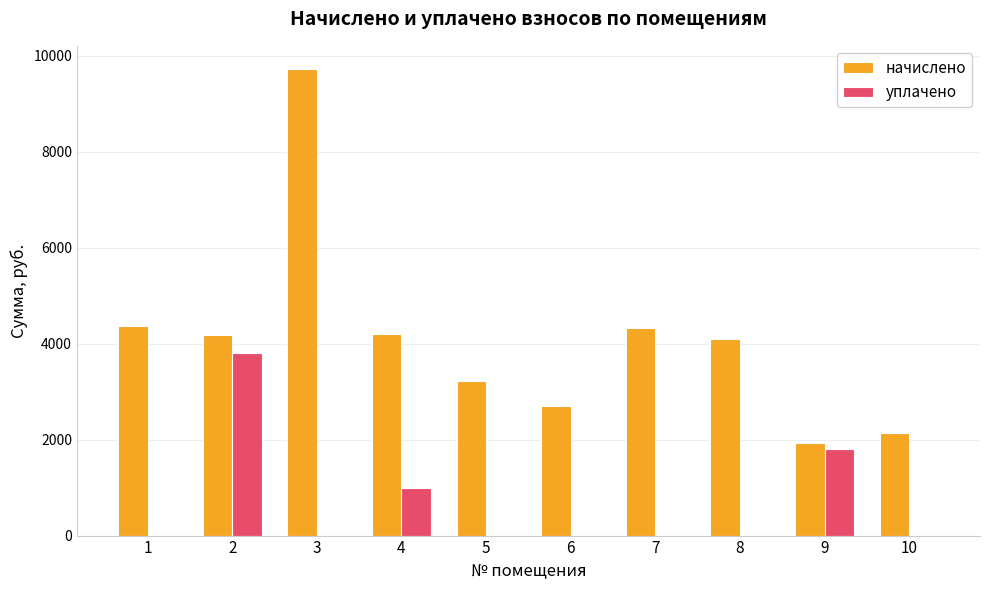

The value of начислено at 9 is 422.4. True or false?

False